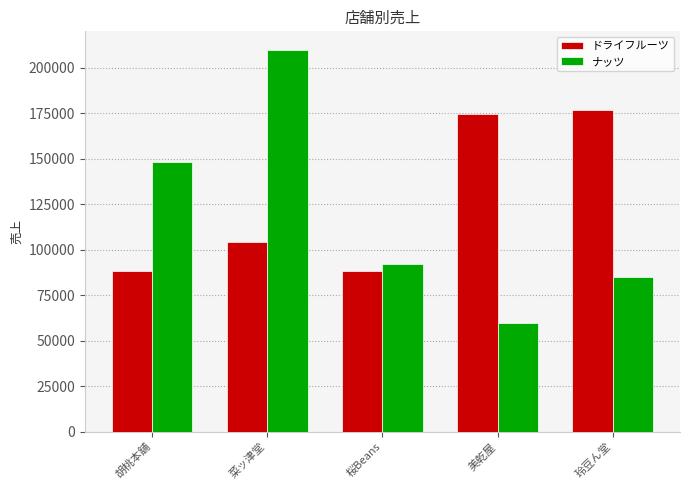

Which category has the highest value in the ナッツ series?

菜ッ津堂